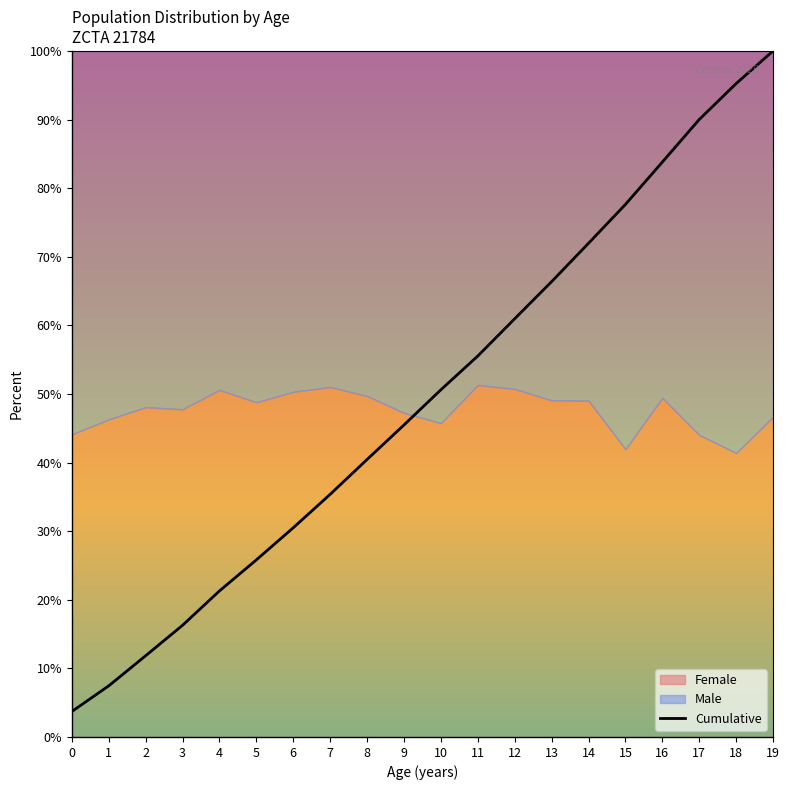

List the labels in order of Cumulative value, smallest first.

0, 1, 2, 3, 4, 5, 6, 7, 8, 9, 10, 11, 12, 13, 14, 15, 16, 17, 18, 19